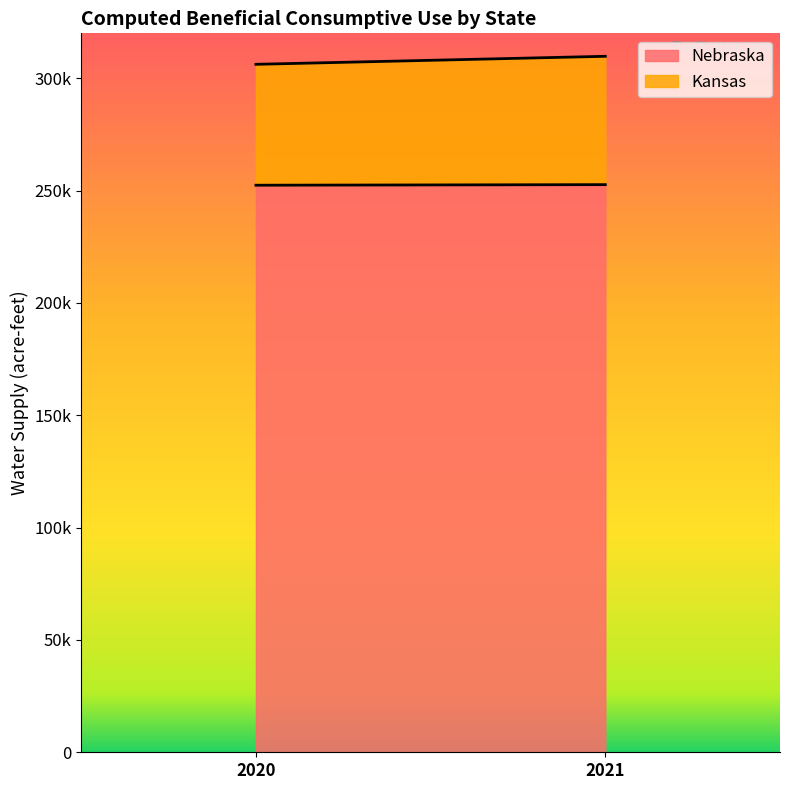

Rank the categories by Kansas value from lowest to highest.

2020, 2021